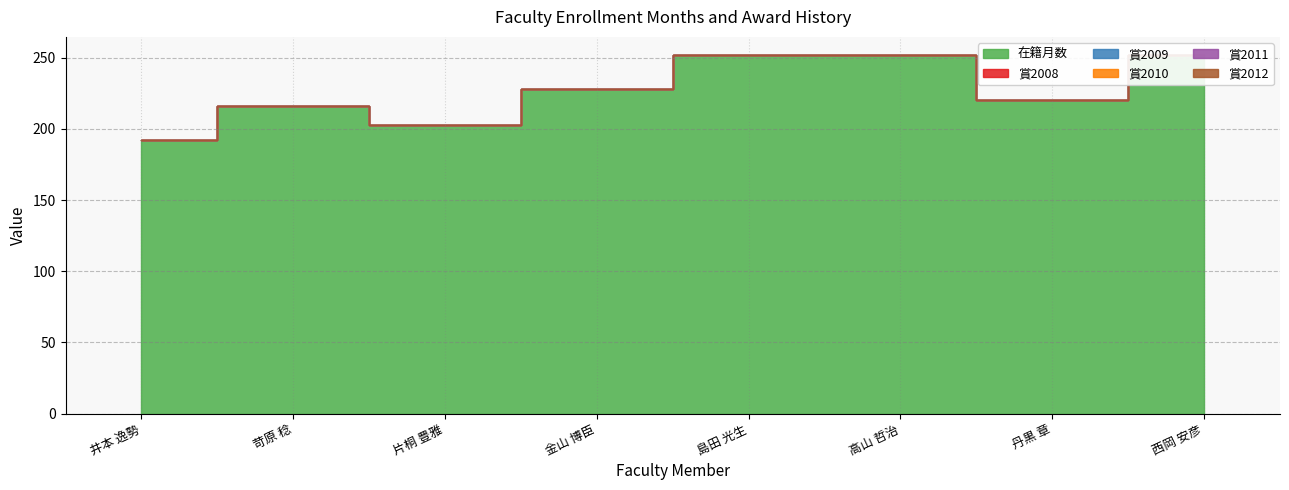

True or false: 賞2011 and 賞2008 cross at least once.

False